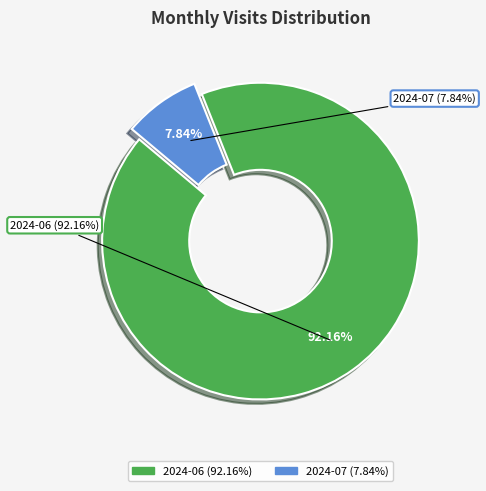

To the nearest percent, what is the difference between the 2024-07 and 2024-06 slice percentages?

84%